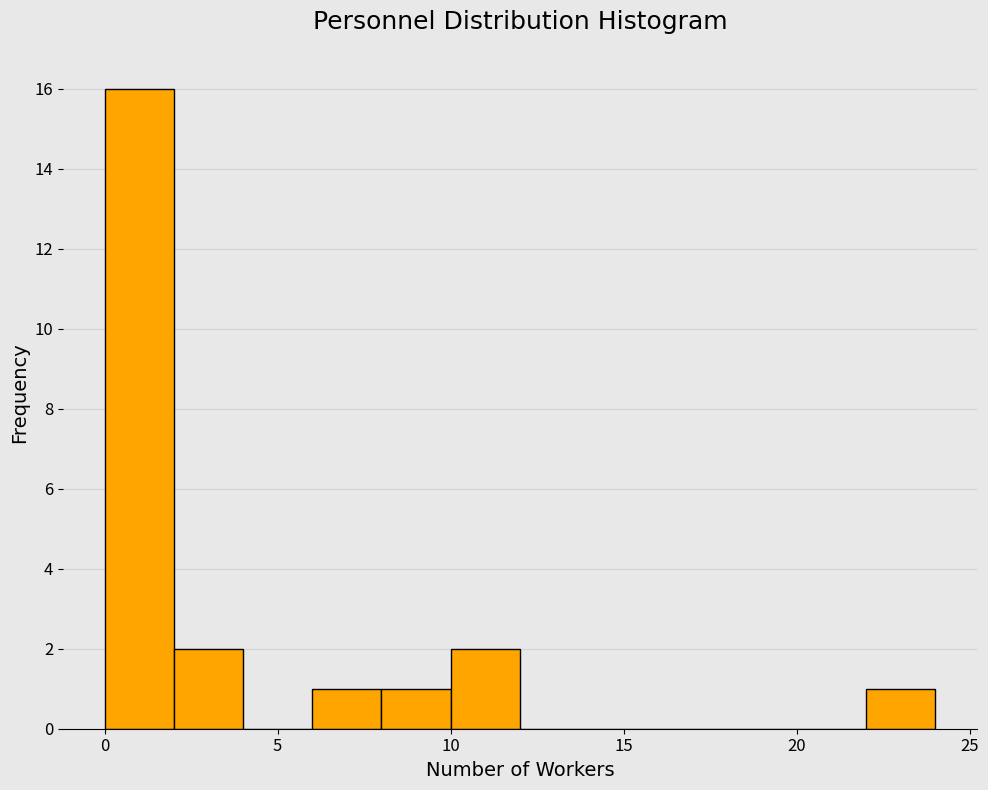

Reading left to right, list every bar in this chart as the range it spans on the x-axis followed by its height. The values are not printed on the chart, so give them approximately, as read against the axis.

0 to 2: 16
2 to 4: 2
4 to 6: 0
6 to 8: 1
8 to 10: 1
10 to 12: 2
12 to 14: 0
14 to 16: 0
16 to 18: 0
18 to 20: 0
20 to 22: 0
22 to 24: 1